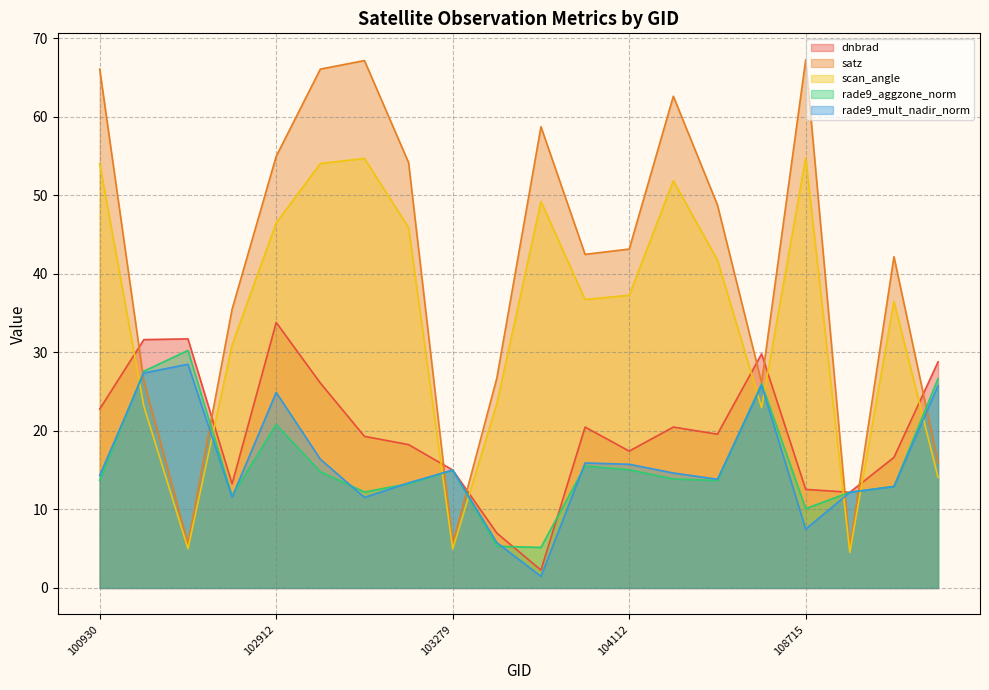

True or false: scan_angle has more than 2 interior local peaks.

True